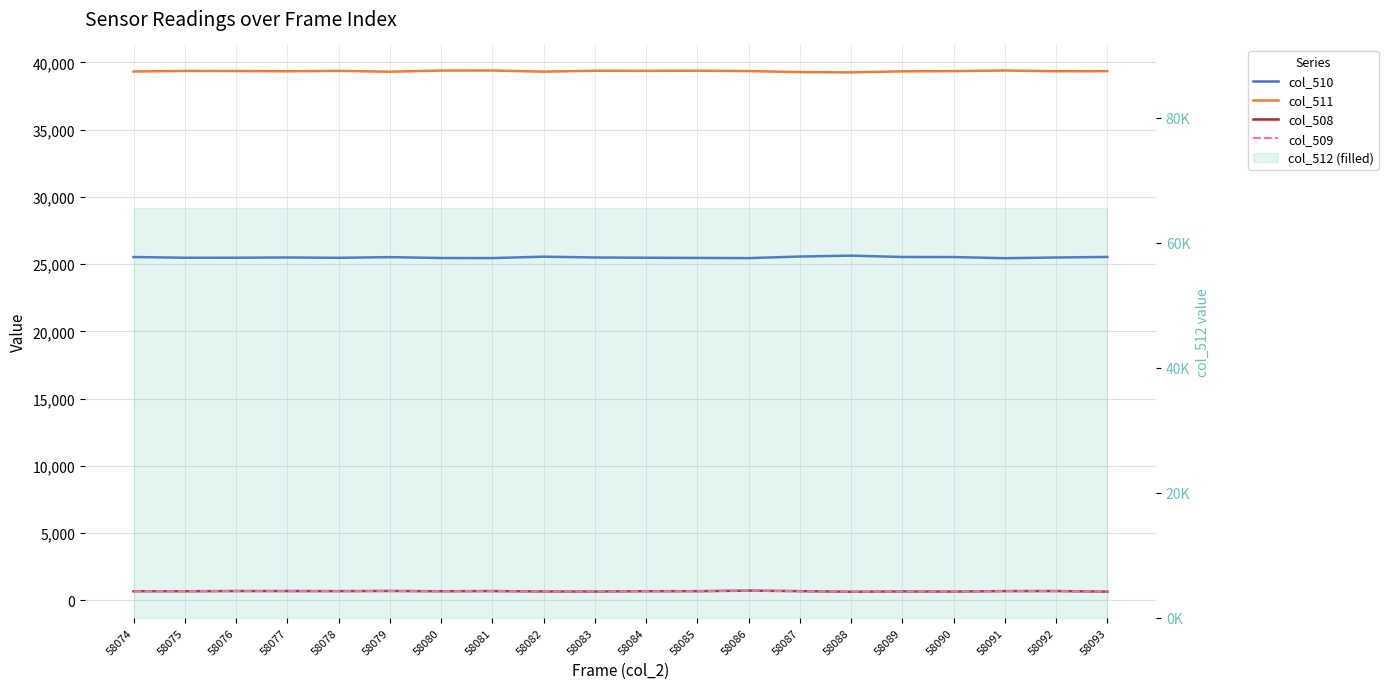

What is the maximum value shown in the chart?

39400